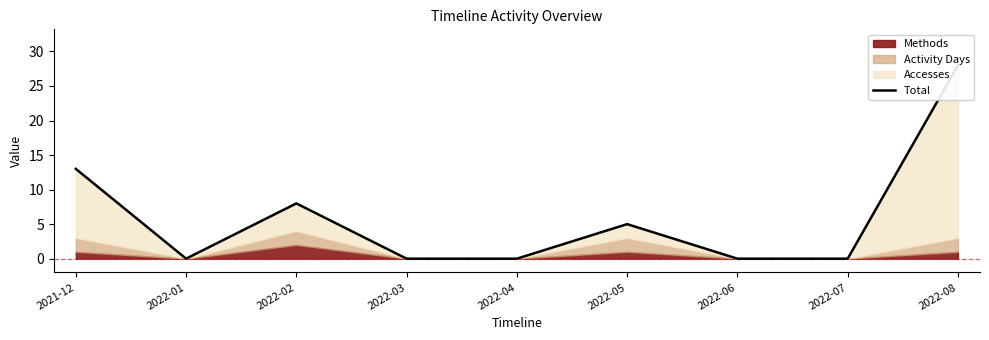

What is the label of the 3rd point from the left?

2022-02